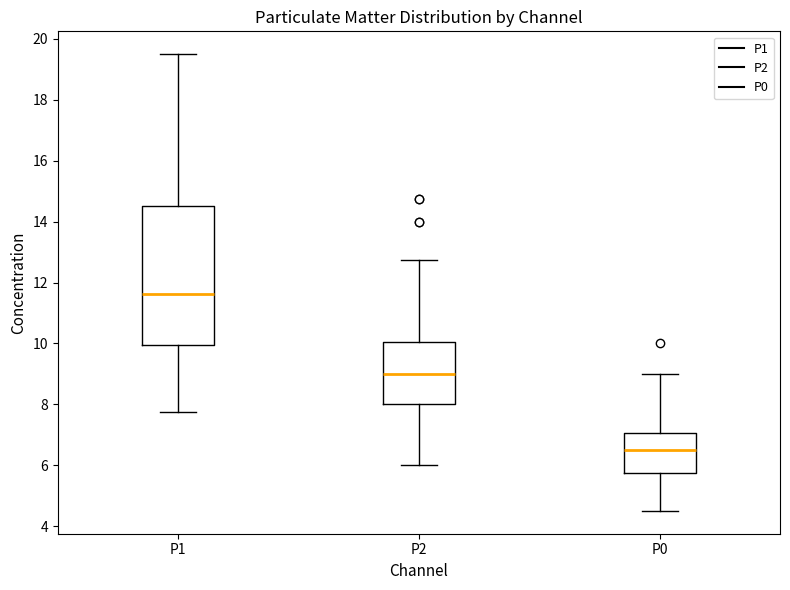

Which box has the highest median line?

P1